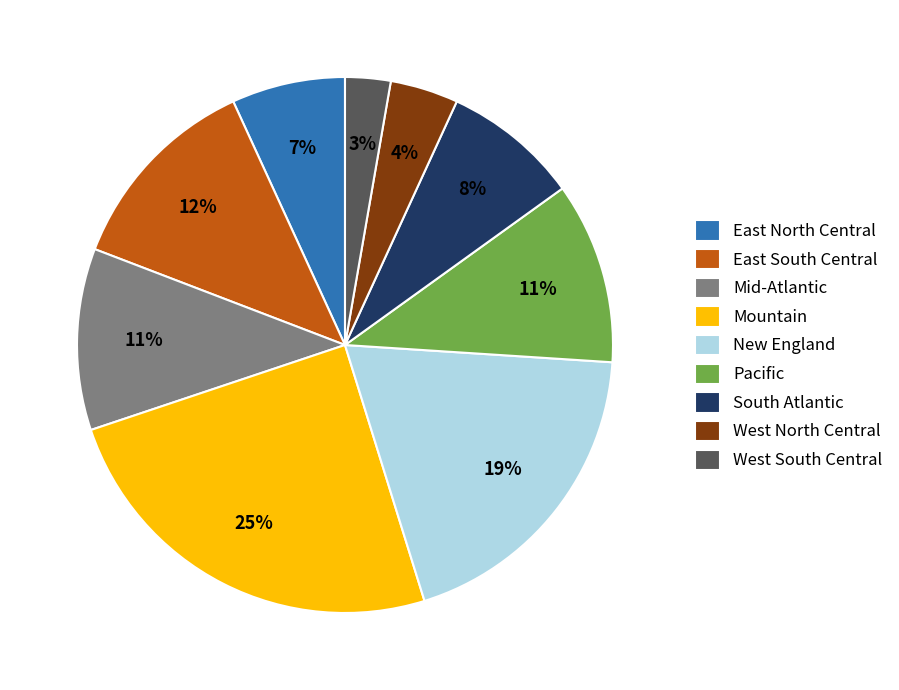

To the nearest percent, what is the average slice percentage?

11%